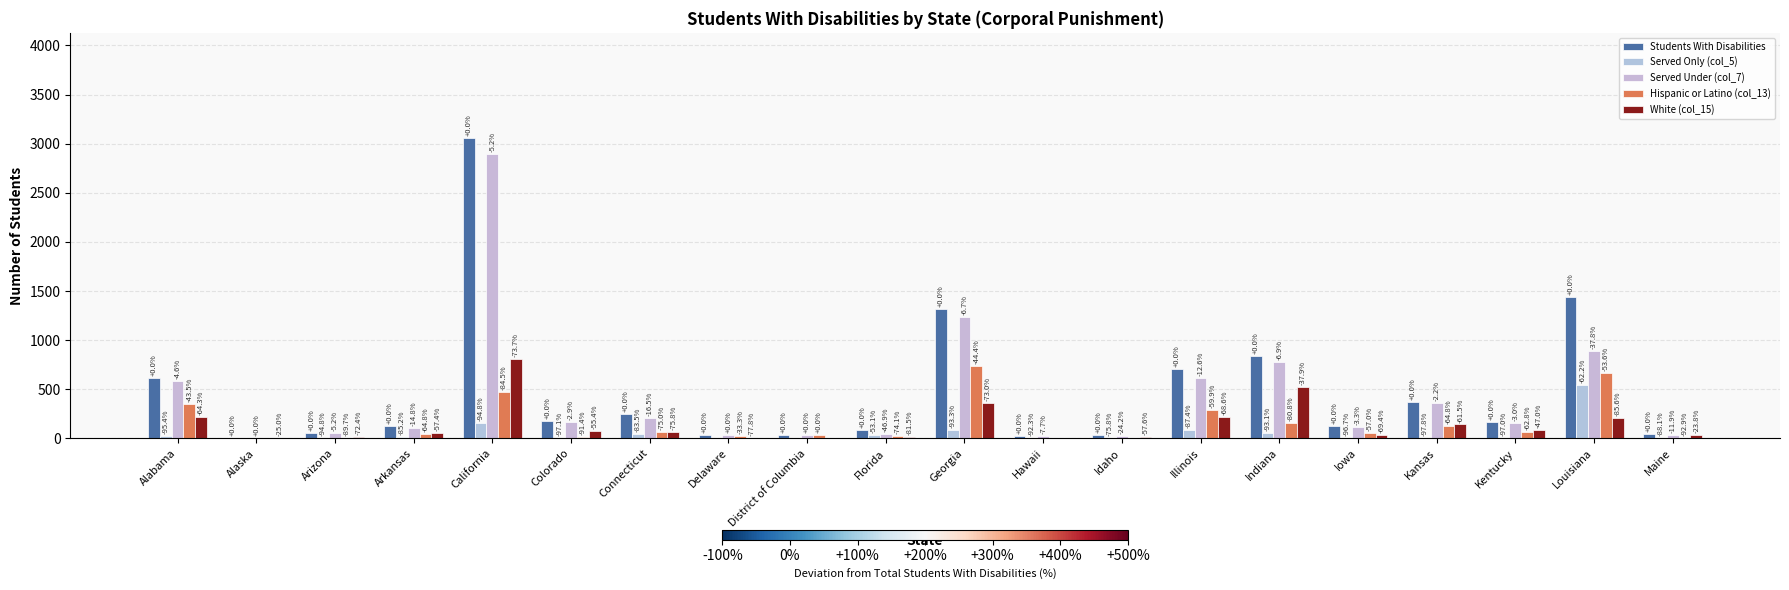

What is the average value of the Hispanic or Latino (col_13) series?

156